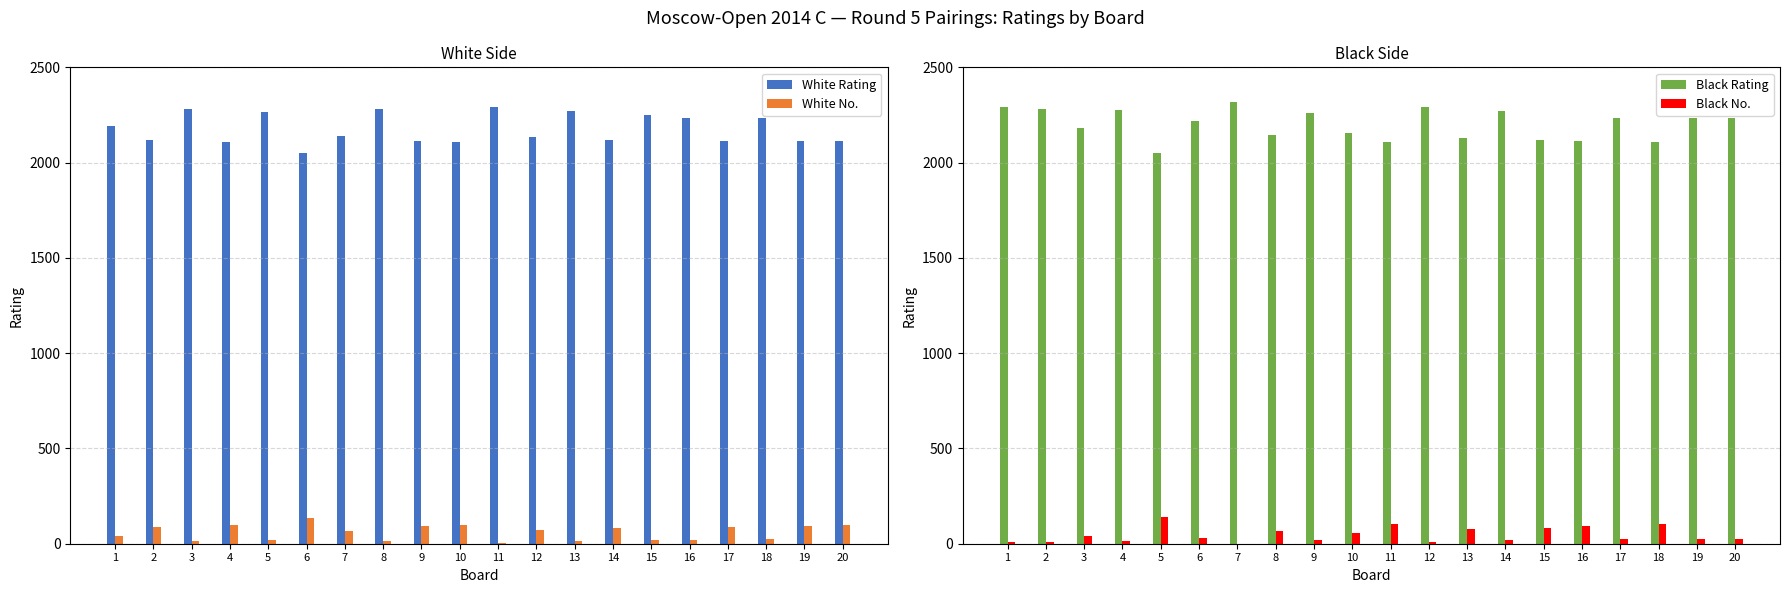

How many bars are there in total?

80